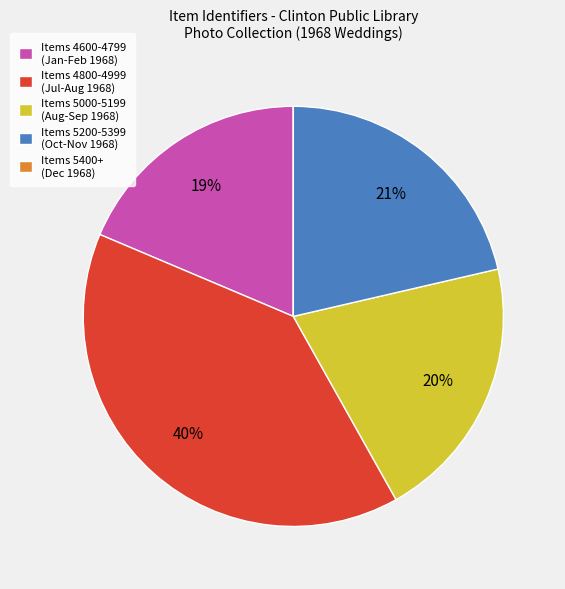

Is the sum of Items 4600-4799 (Jan-Feb 1968) and Items 5200-5399 (Oct-Nov 1968) greater than half?

No